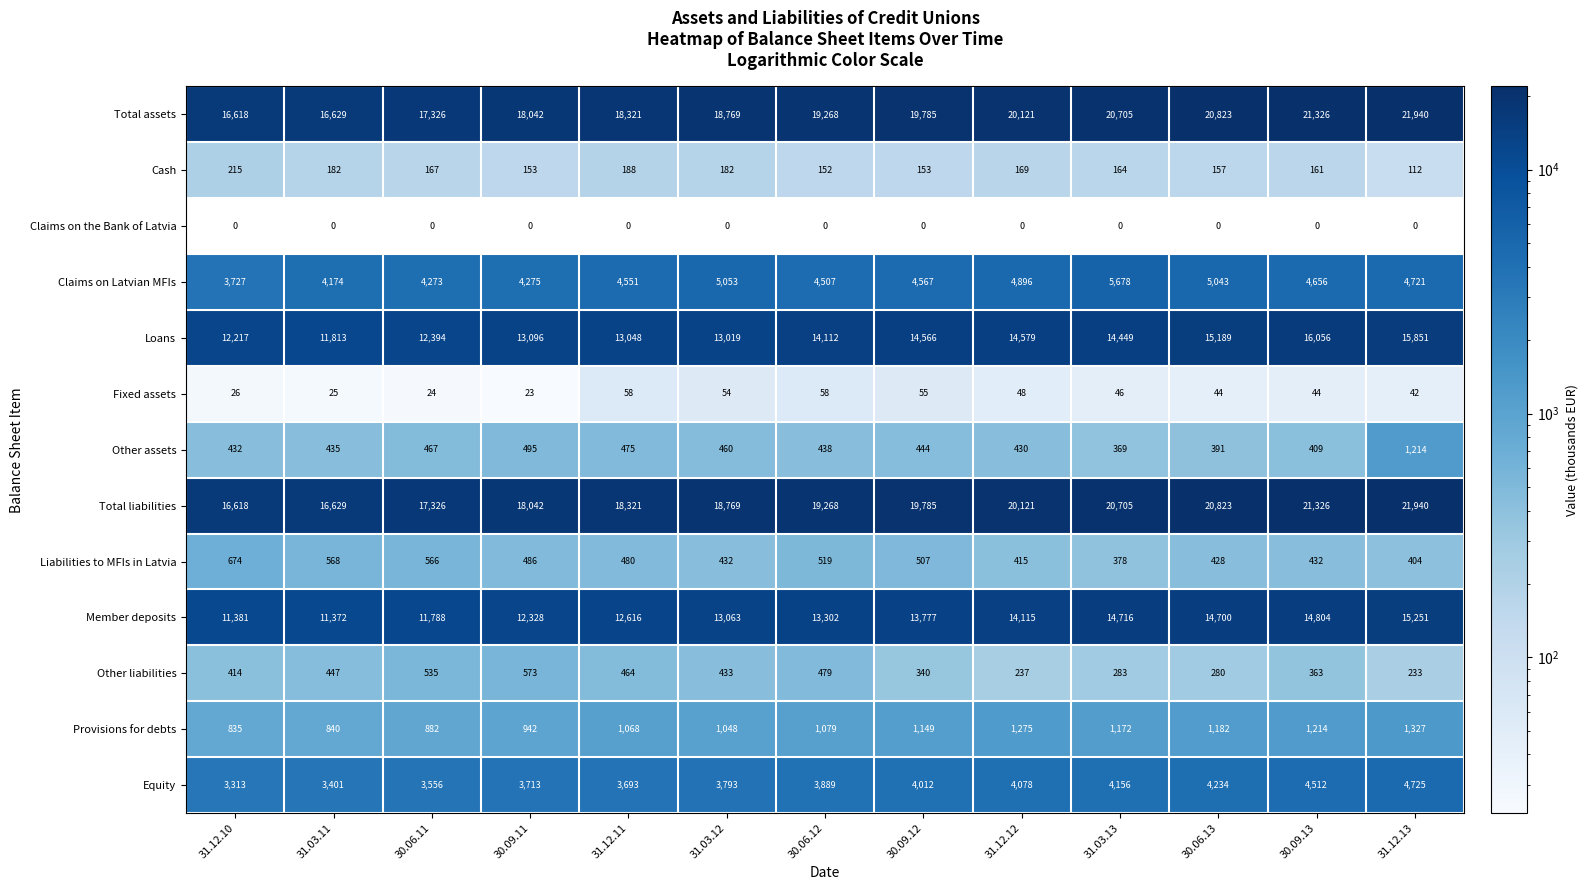

What is the difference between the maximum and second lowest values in the Cash series?

63